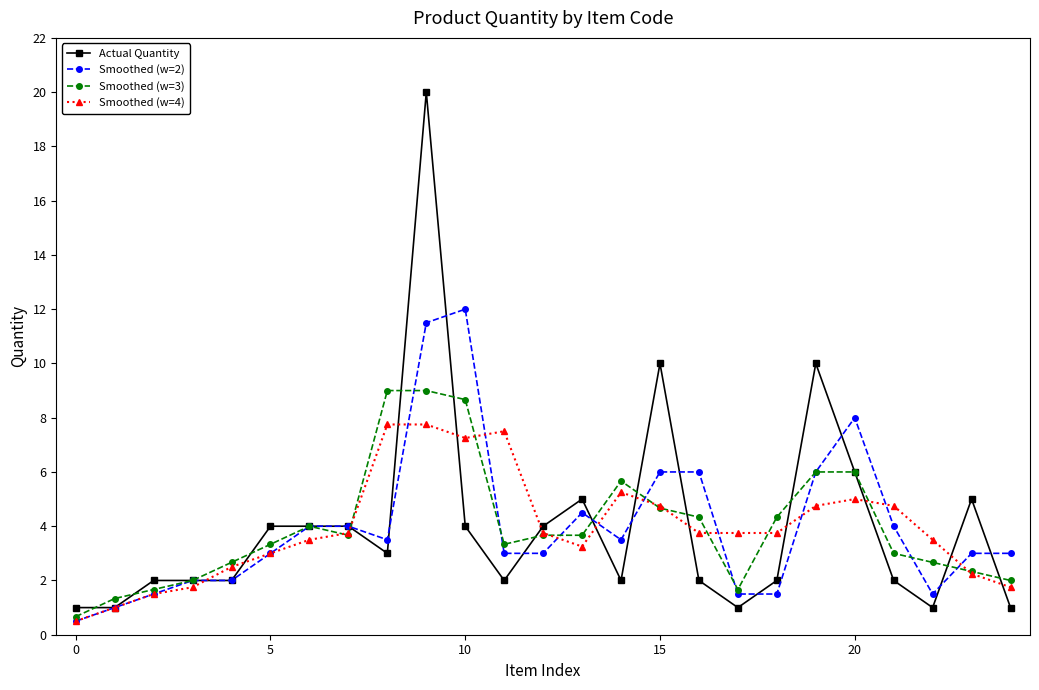

True or false: Smoothed (w=2) has more than 0 interior local peaks.

True